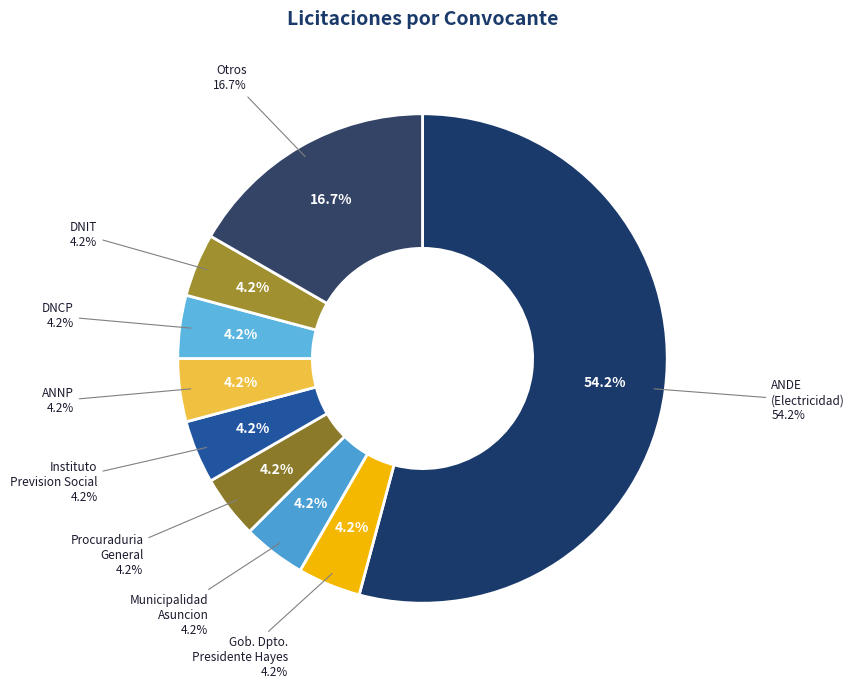

How many slices are in this pie chart?

9